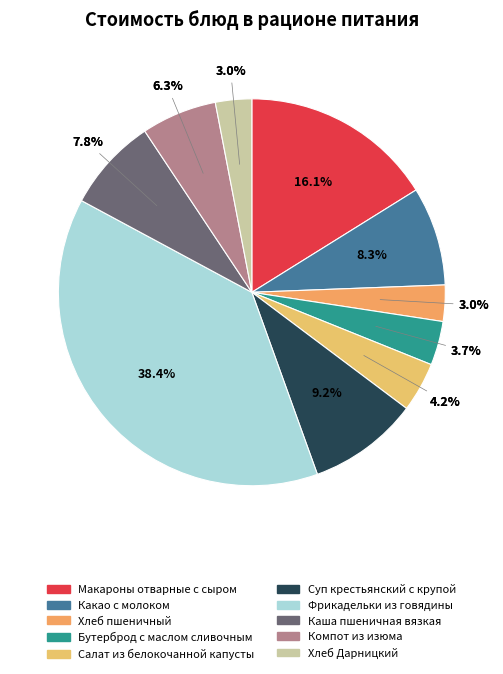

Do Каша пшеничная вязкая and Какао с молоком together represent more than half of the pie?

No